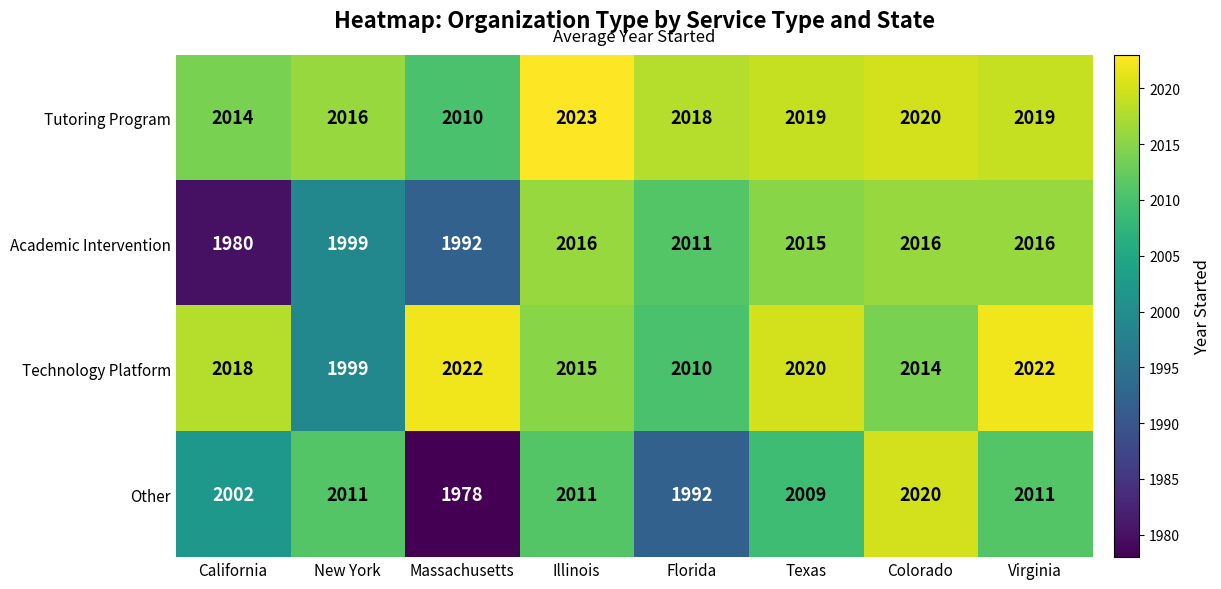

At how many categories does at least one series exceed 2014?

8